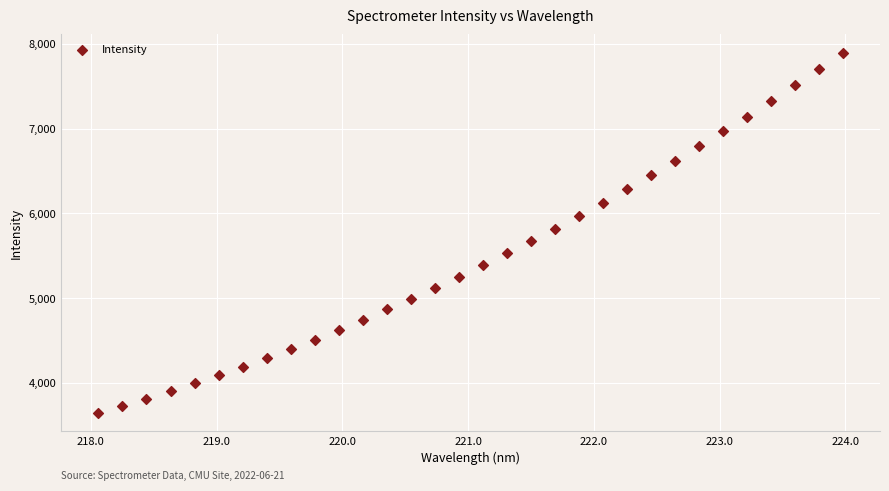

What is the range of Y values (max minus min)?

4255.5